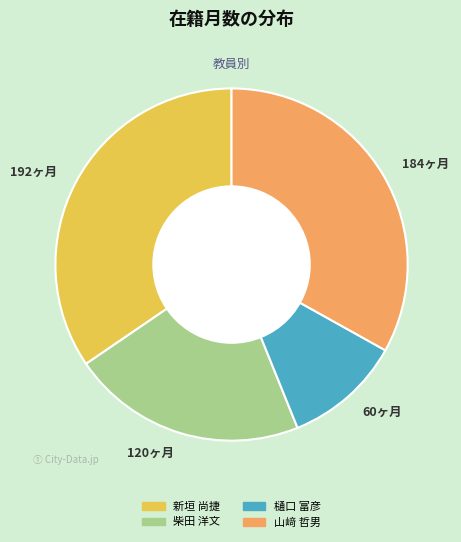

Which slice is the largest?

192ヶ月